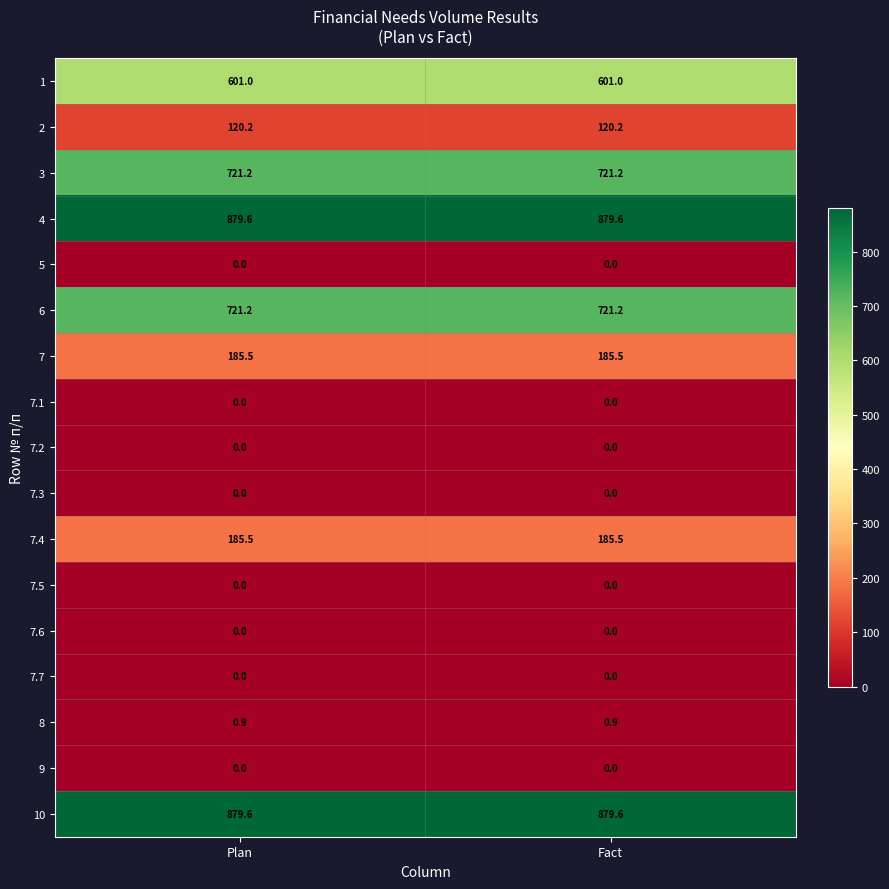

What is the minimum value for 6?

721.2